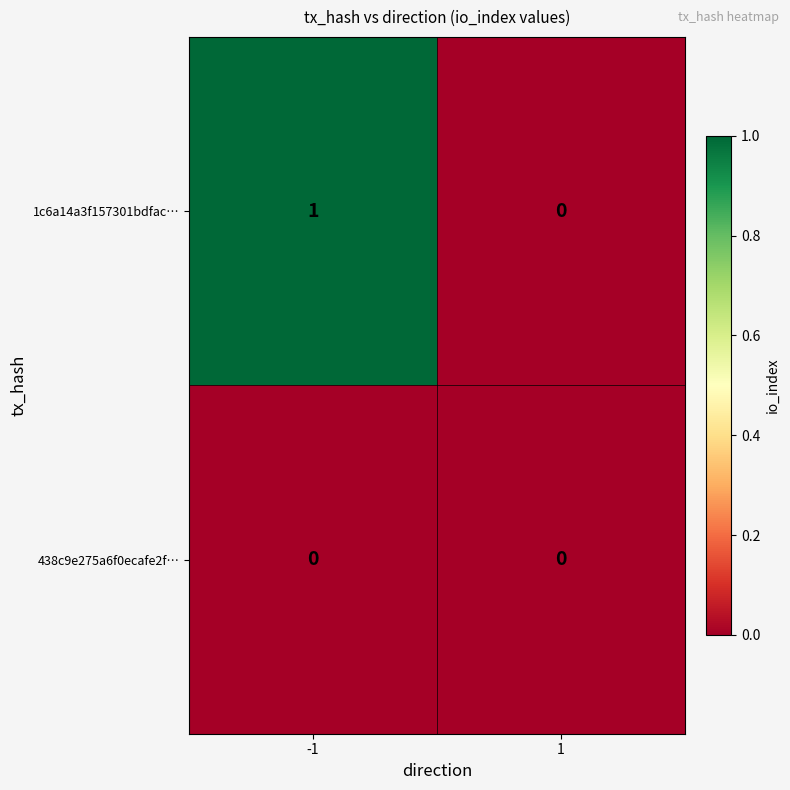

At which category is the sum across all series the highest?

-1